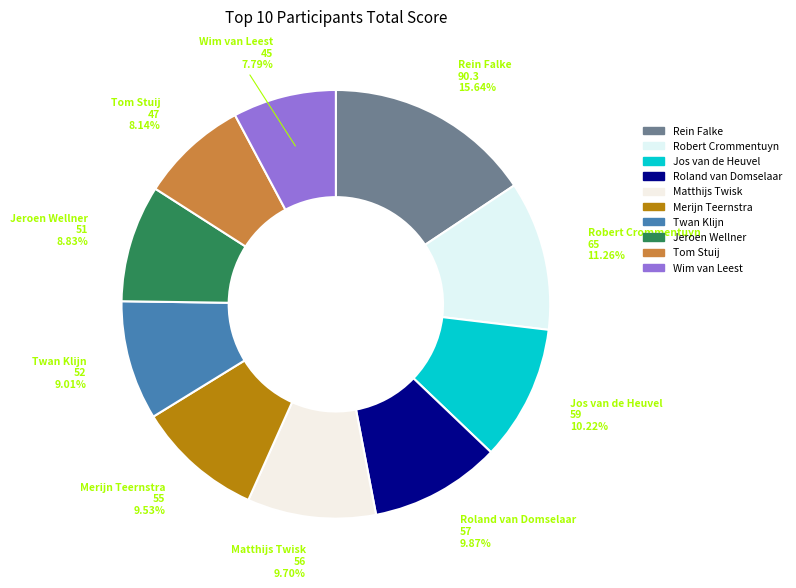

What percentage do Jeroen Wellner and Merijn Teernstra together represent?

18.4%